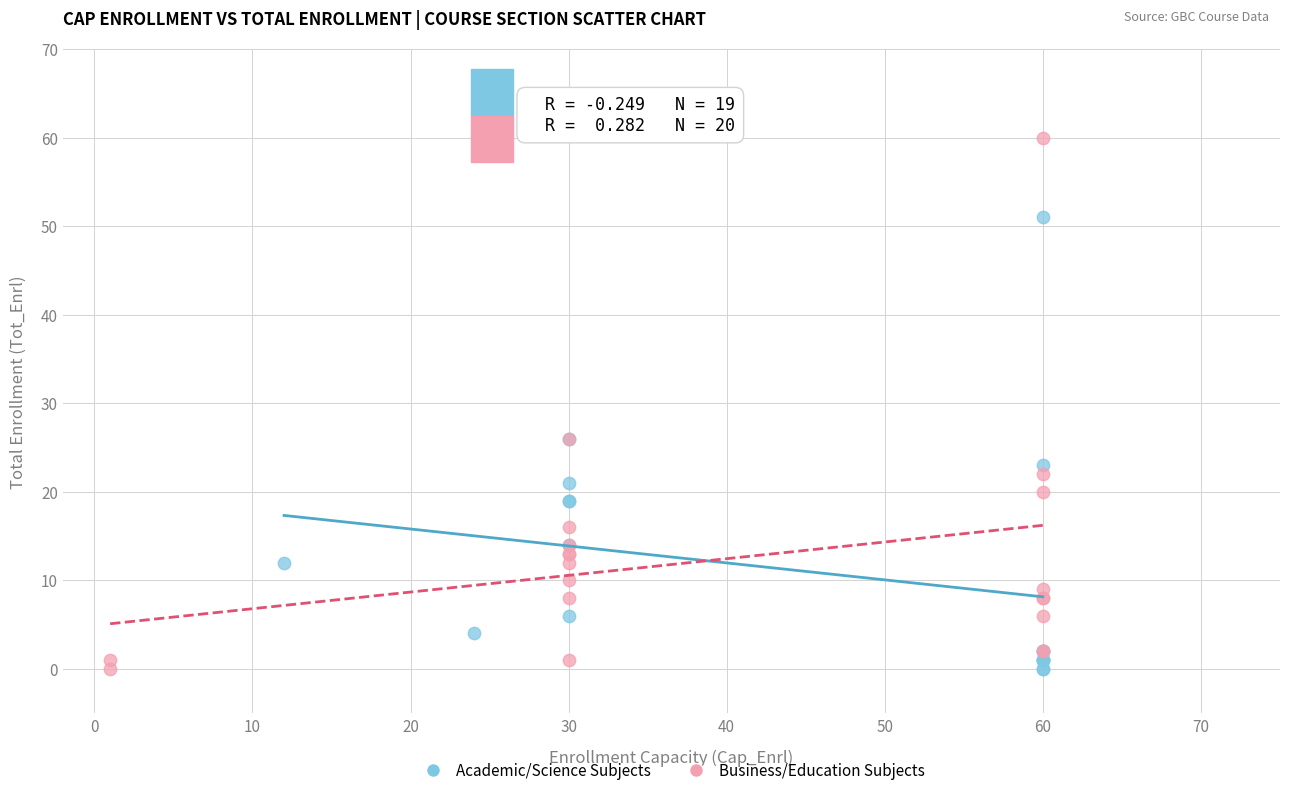

Which series has the widest spread of Y values?

Business/Education Subjects